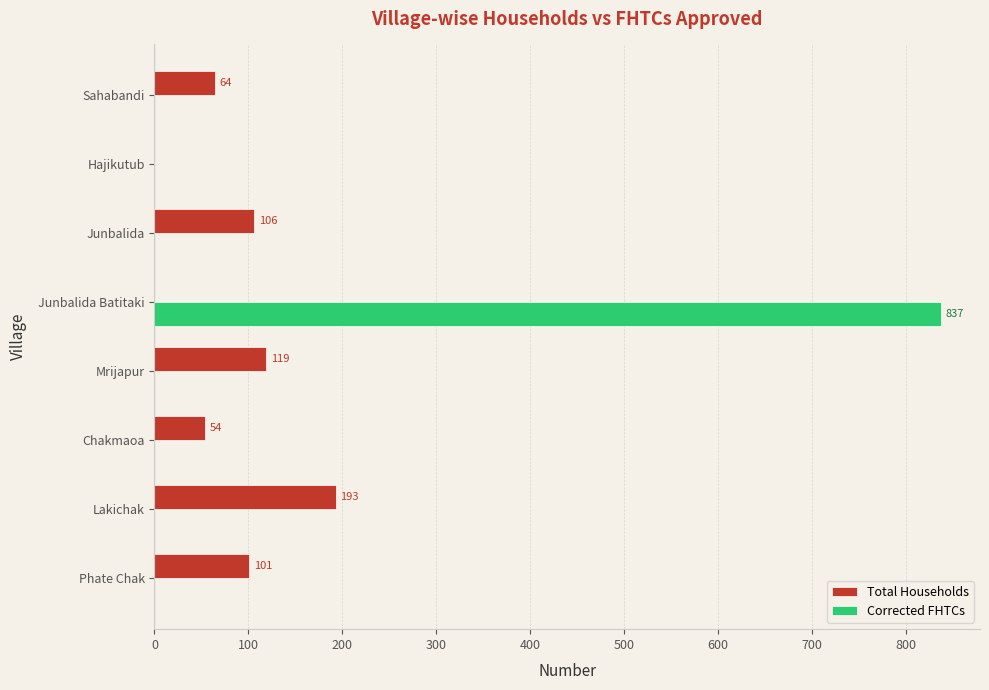

The value of Corrected FHTCs at Junbalida Batitaki is 397. True or false?

False